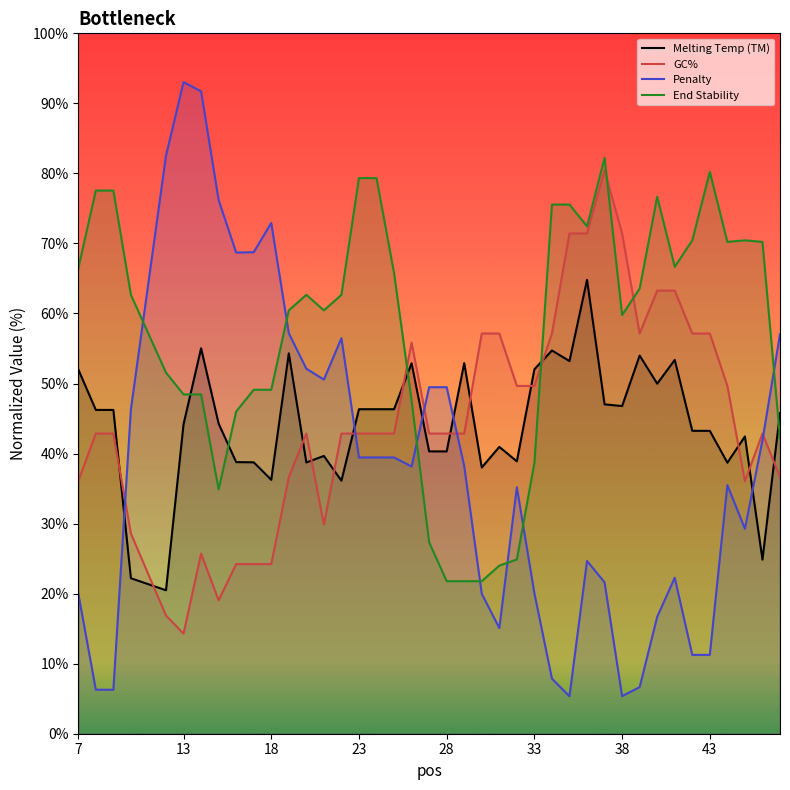

What is the spread (max minus min) of values at 23?

39.9